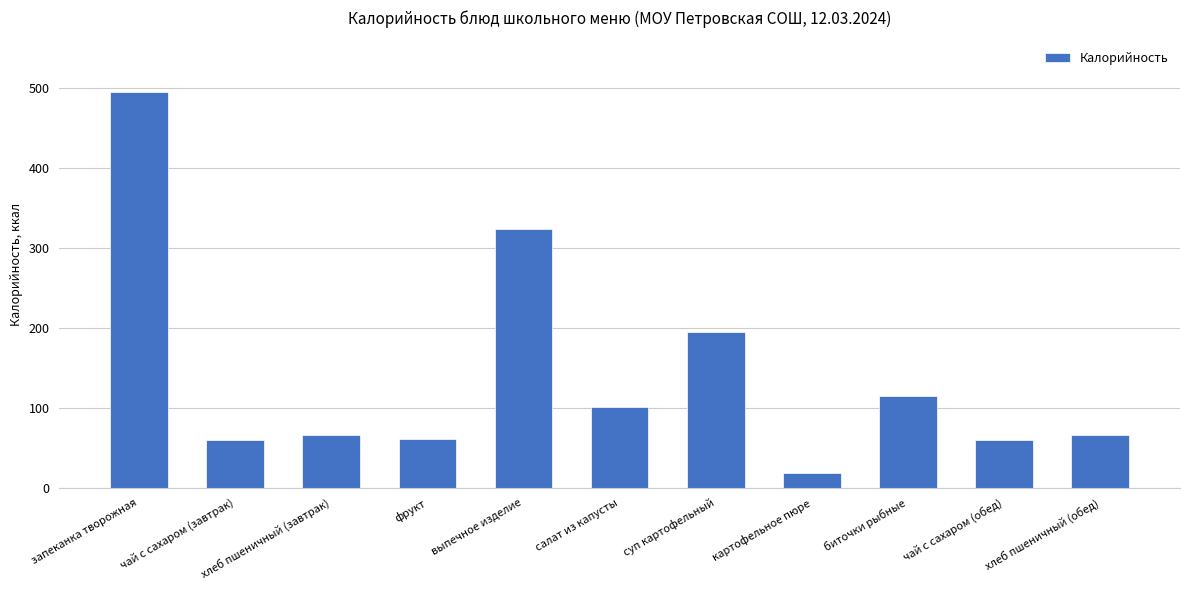

True or false: the data shows 18.5 at фрукт.

False